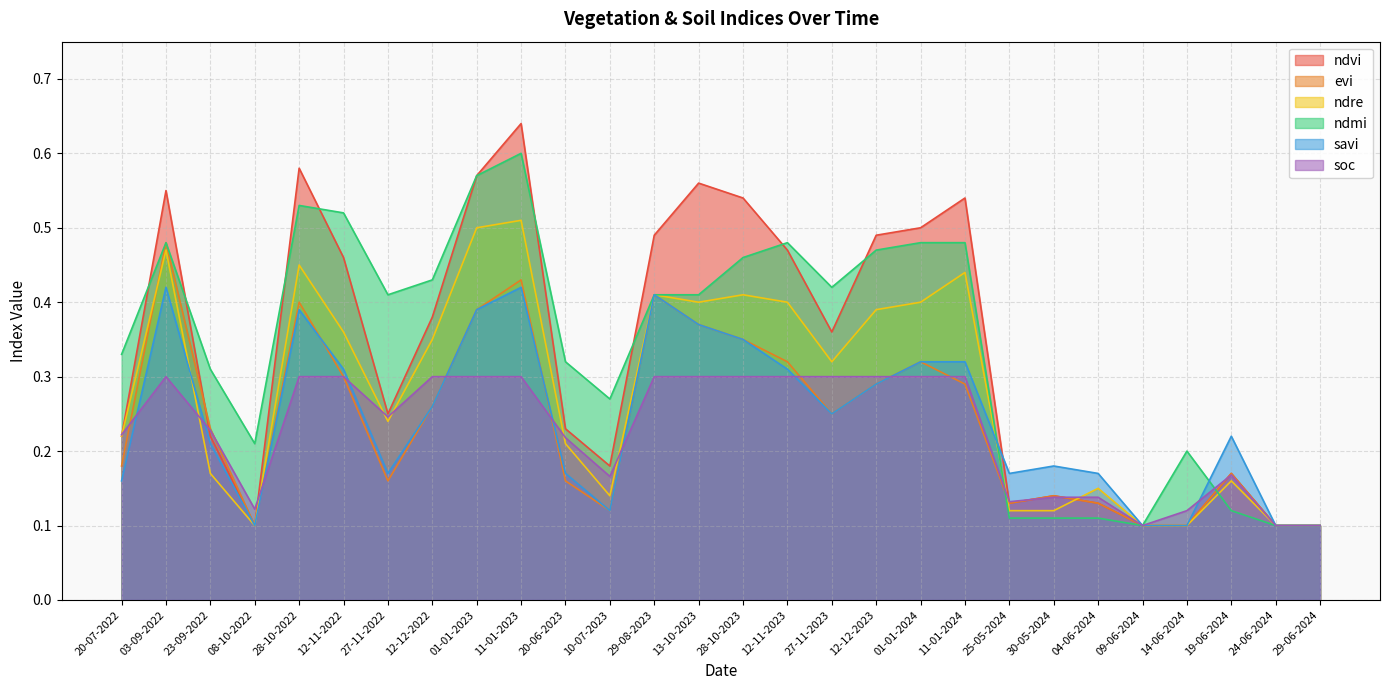

What is the maximum value for savi?

0.4